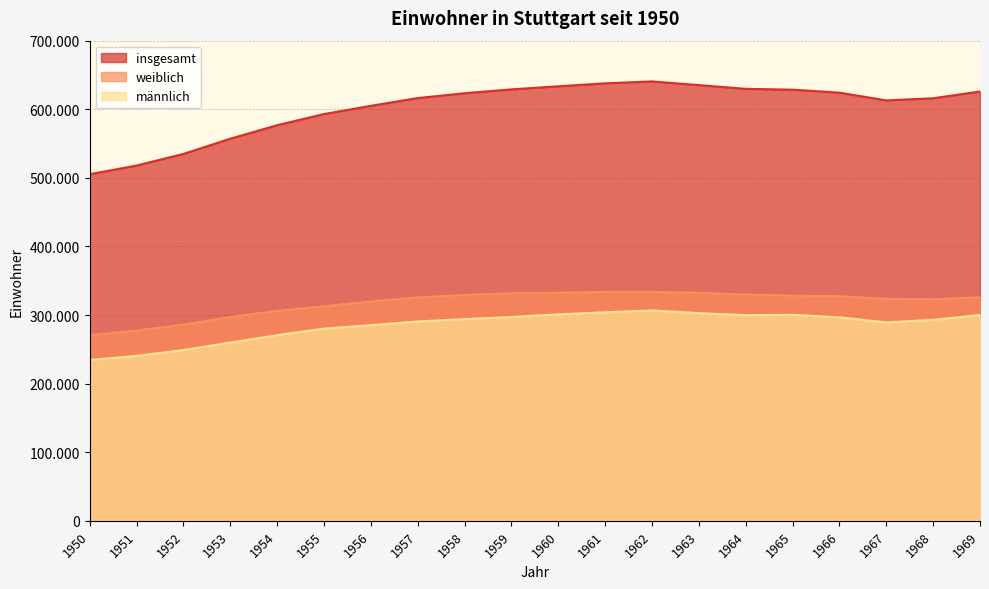

How many lines are shown in the chart?

3